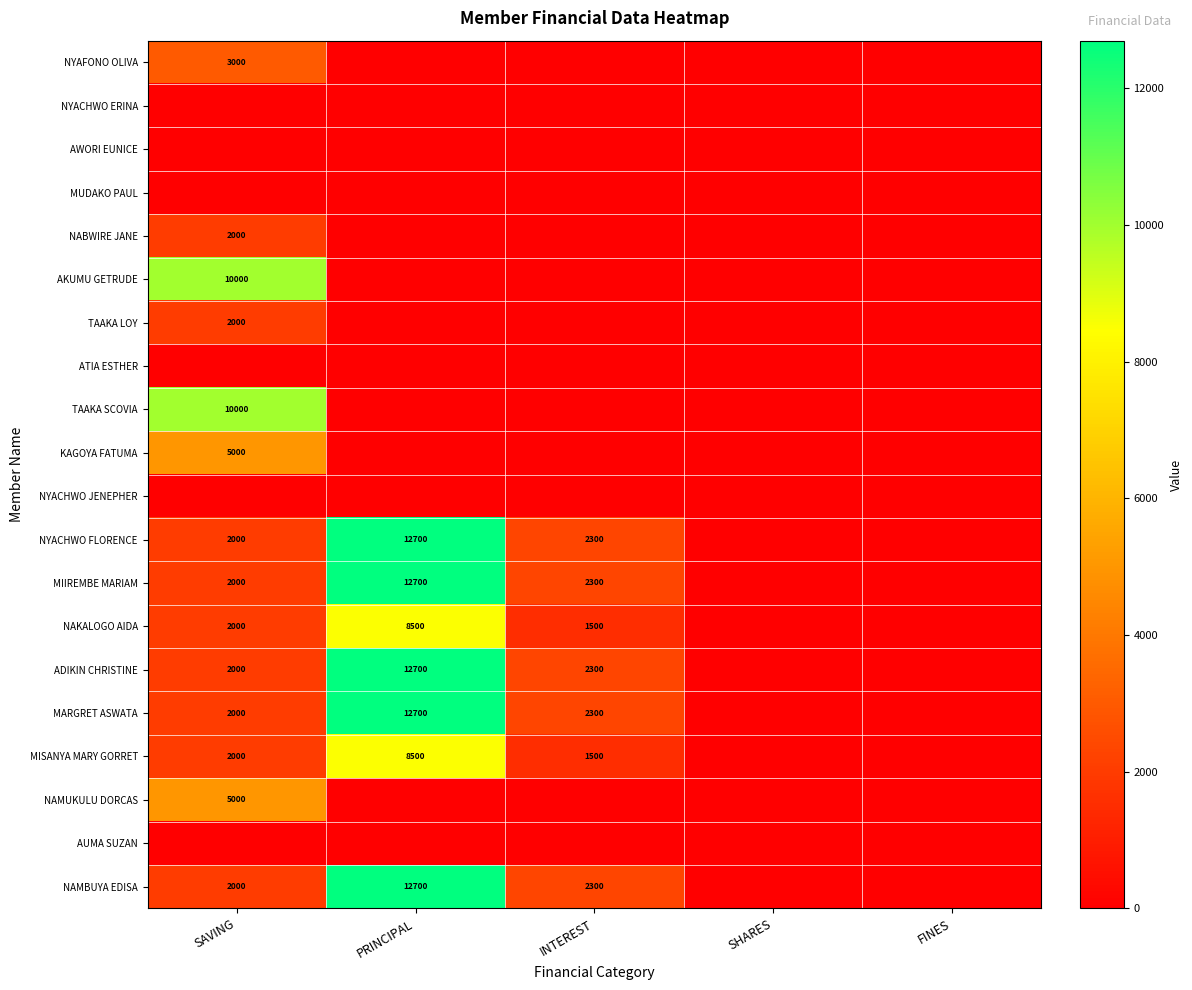

True or false: MISANYA MARY GORRET has a value of 444 at INTEREST.

False